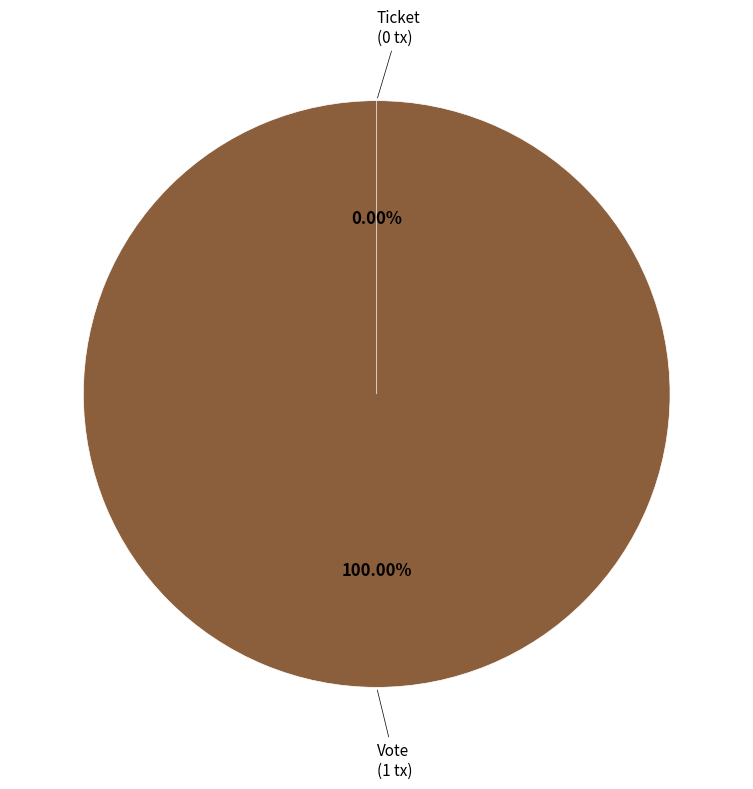

Does Ticket (io_index=0) account for over 50% of the chart?

No